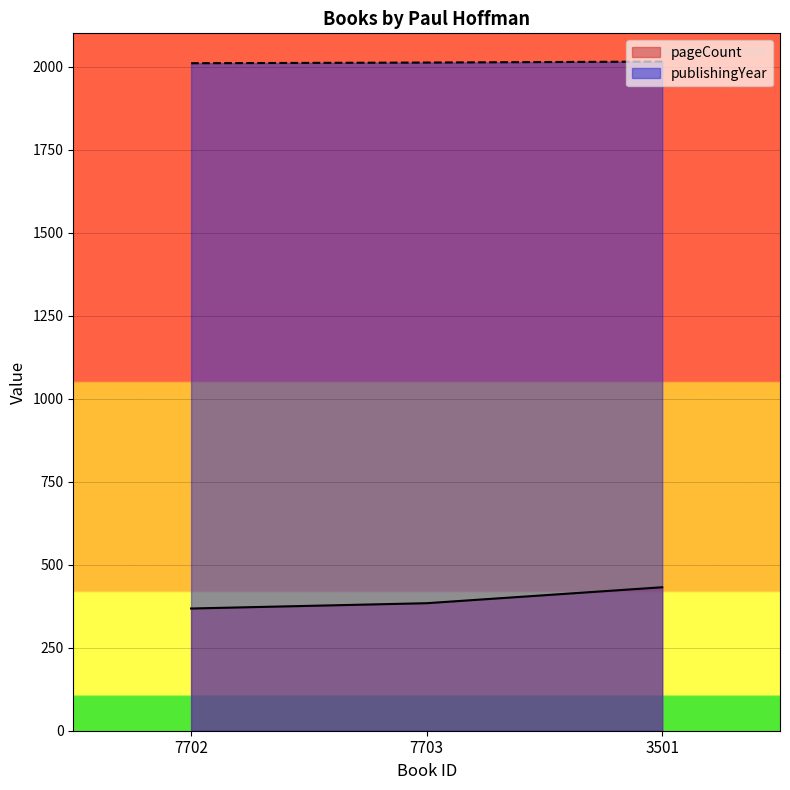

What is the sum of all pageCount values?

1184